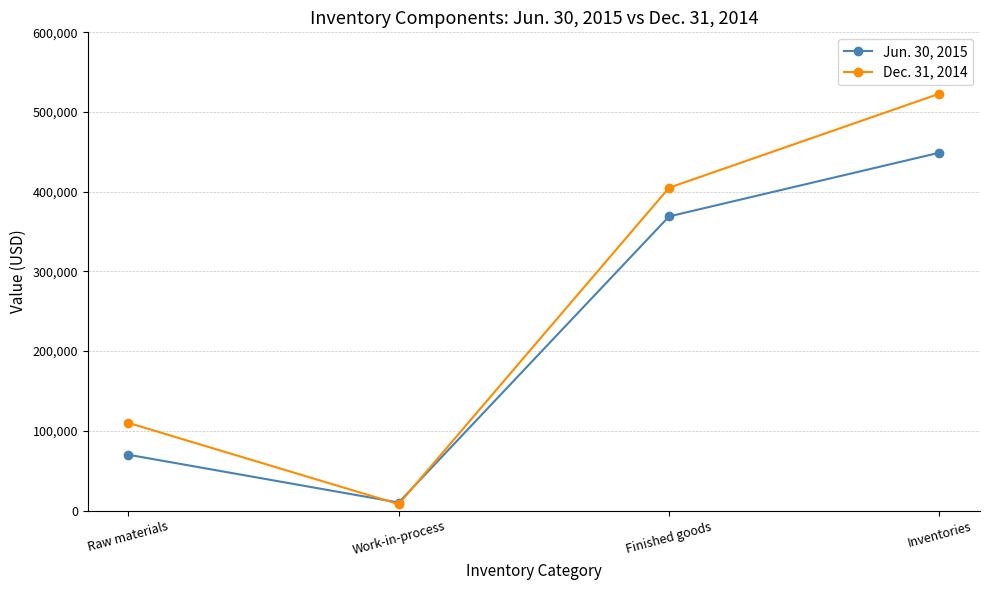

What is the total value across all series at Inventories?

972000